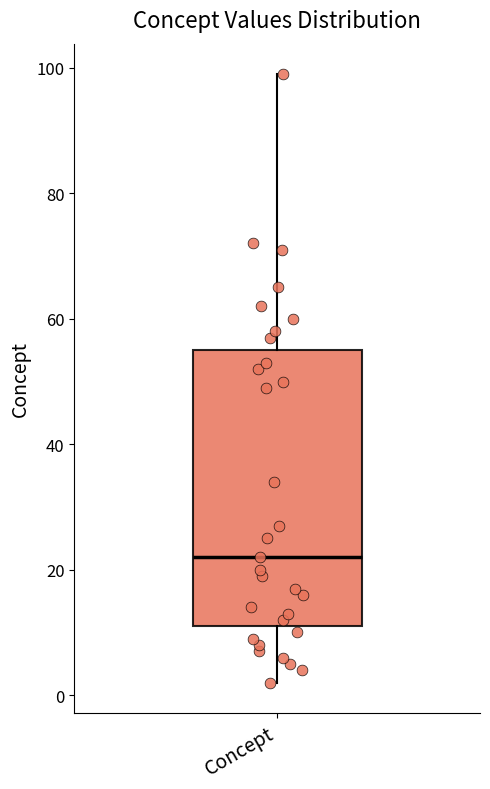

Transcribe this box plot: give where the median line is, the range the box spans, and where the two whiskers end, as read against the y-axis. The values are not printed on the chart, so give them approximately, as read against the axis.

median 22, box 12 to 56, whiskers 2 to 100